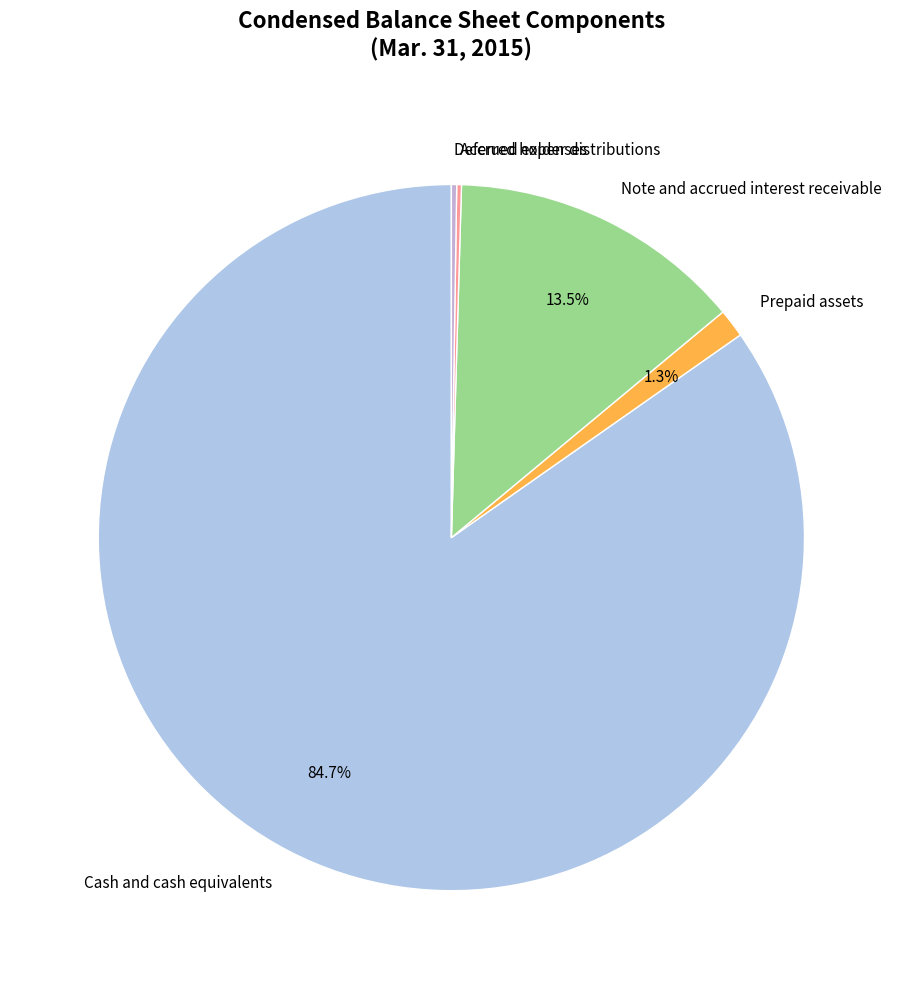

To the nearest percent, what is the difference between the Cash and cash equivalents and Note and accrued interest receivable slice percentages?

71%